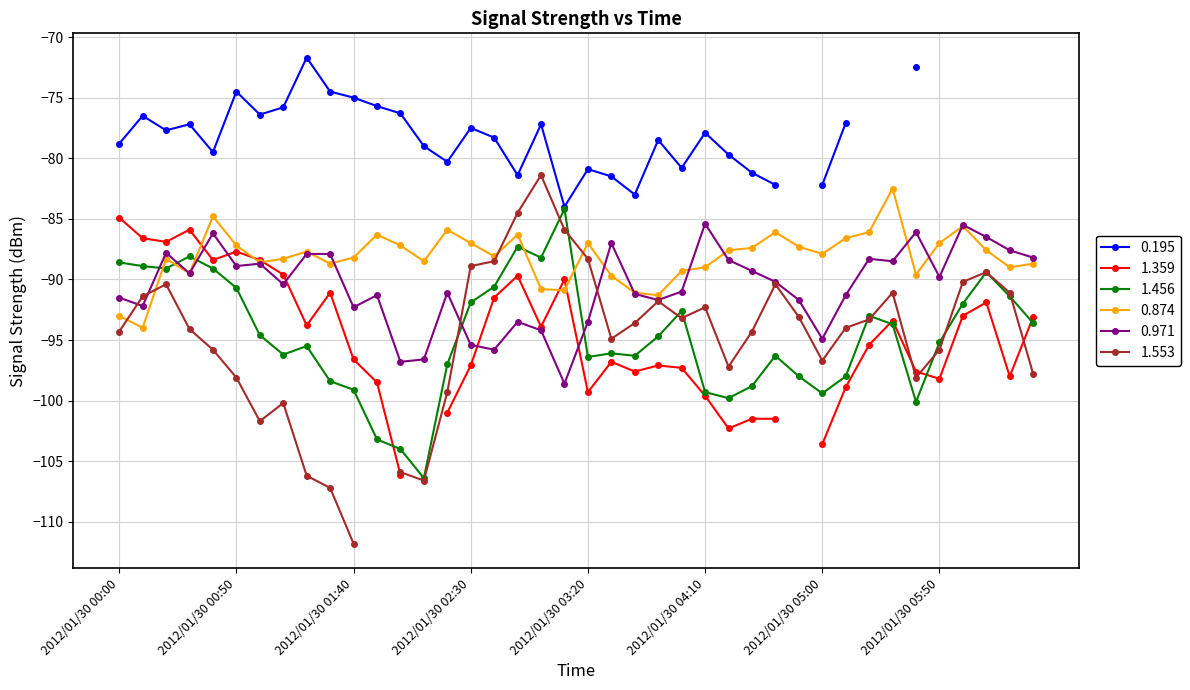

What is the difference between the second highest and minimum values in the 1.456 series?

19.1